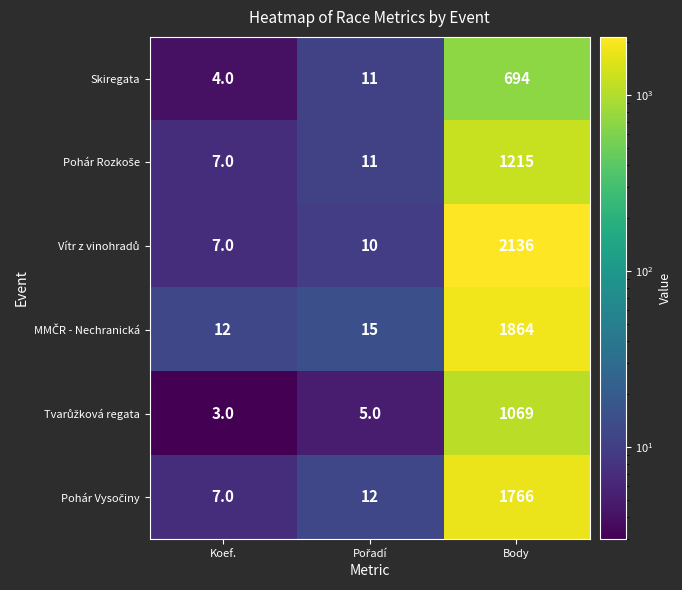

The value of Skiregata at Body is 694. True or false?

True